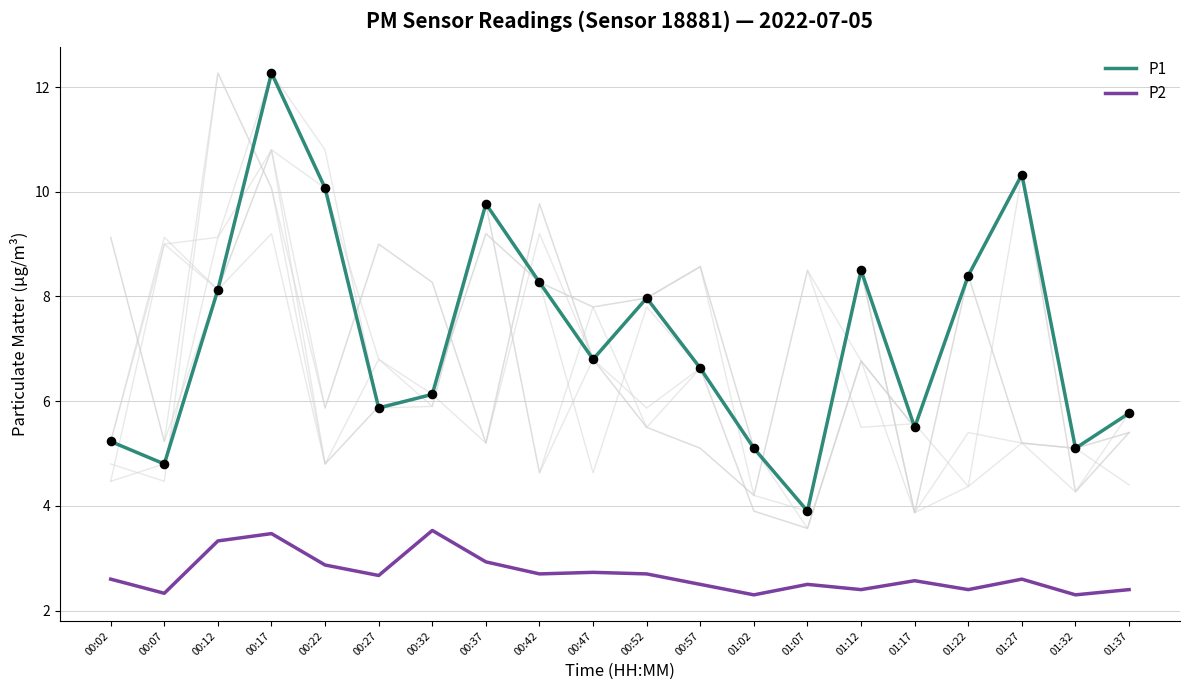

Which series contains the highest Y value?

P1